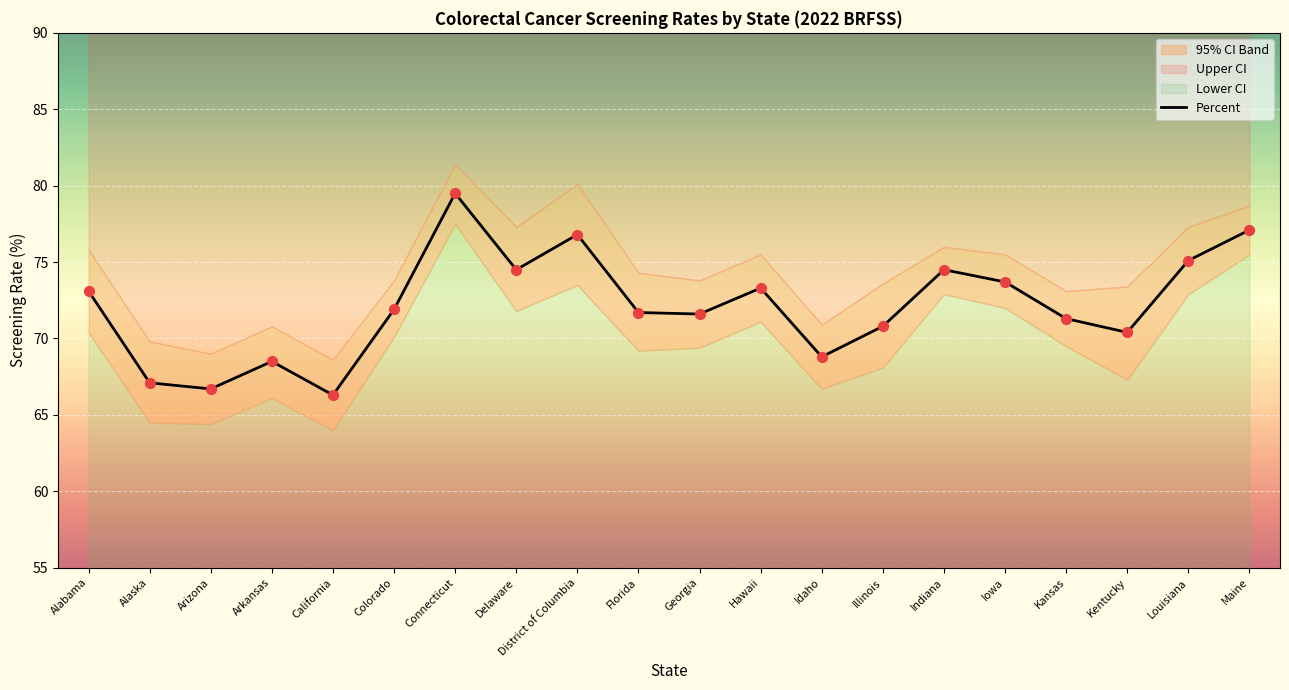

Which has a higher value, Hawaii or Georgia?

Hawaii